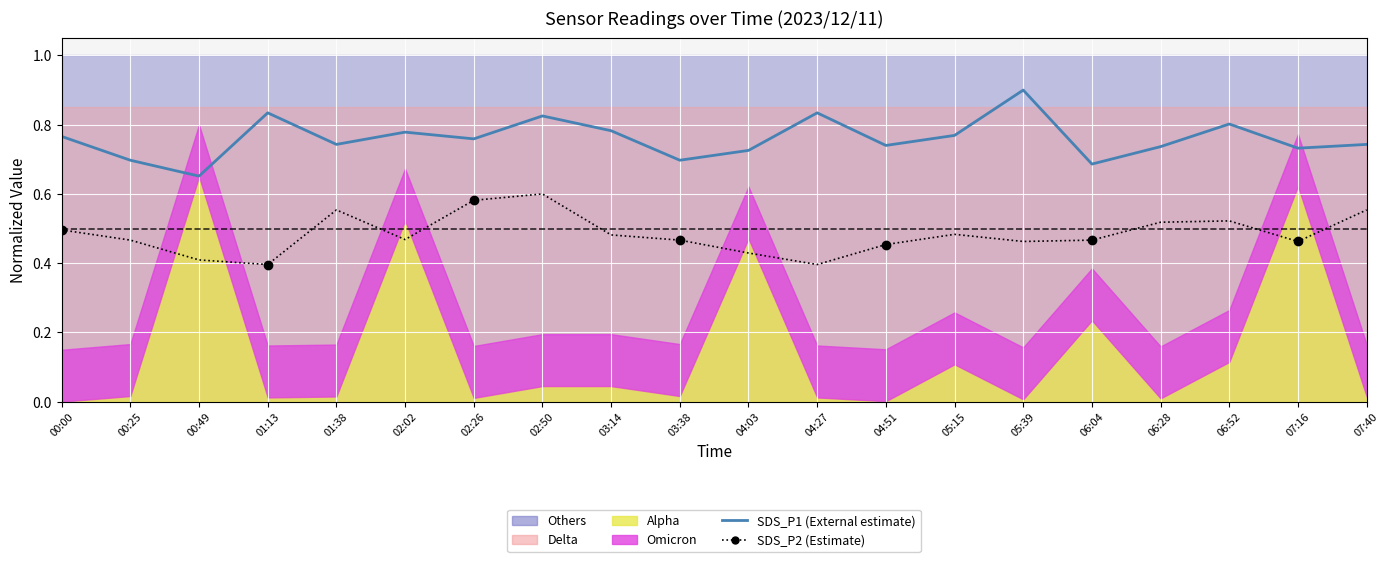

In SDS_P1, how many points are higher than both neighbors (excluding endpoints)?

6